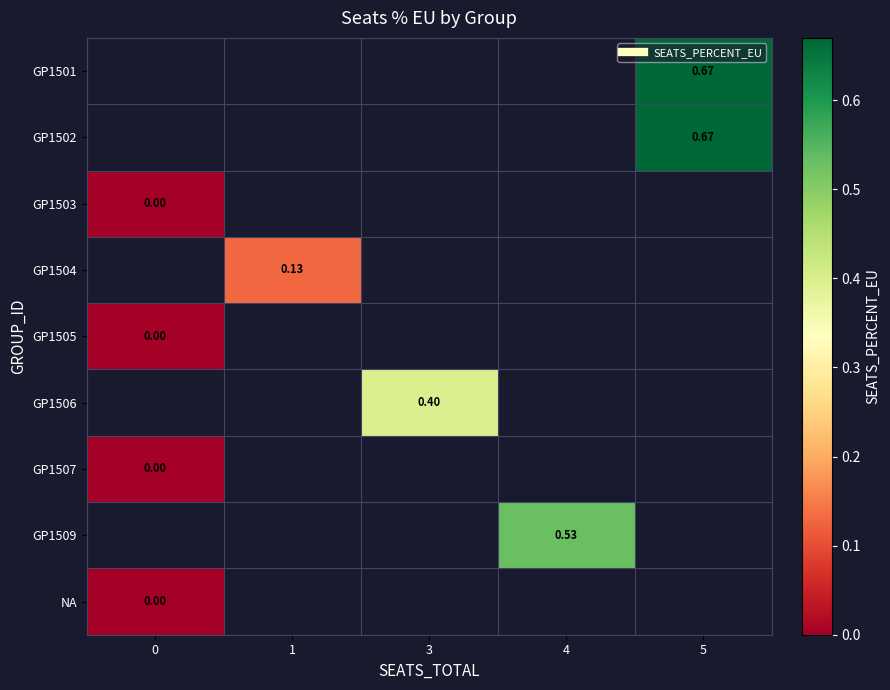

Is the value of GP1509 at 4 greater than the value of GP1507 at 0?

Yes